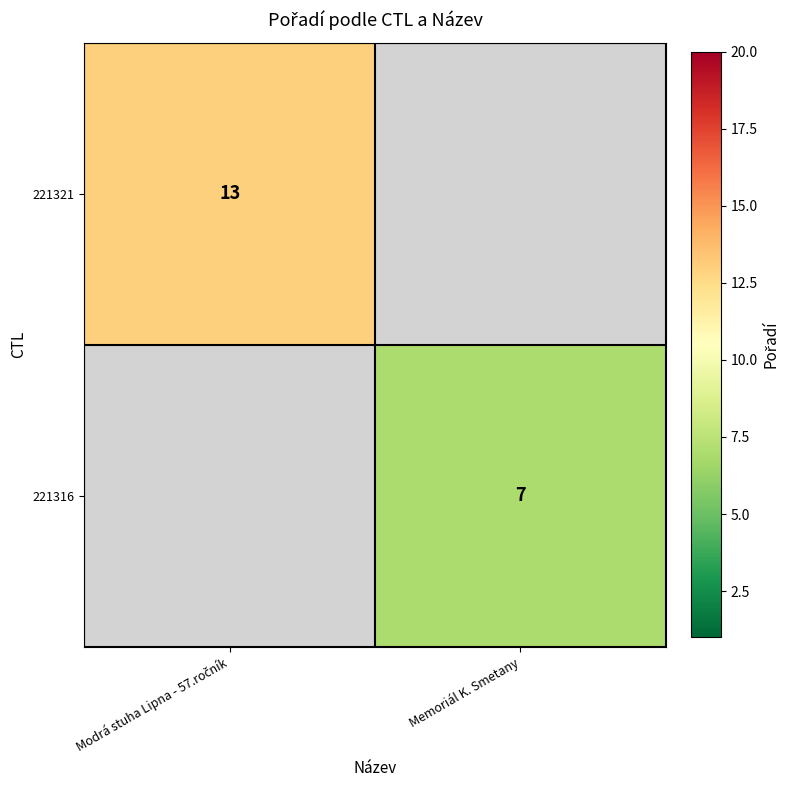

True or false: 221316 has a value of 10 at Memoriál K. Smetany.

False